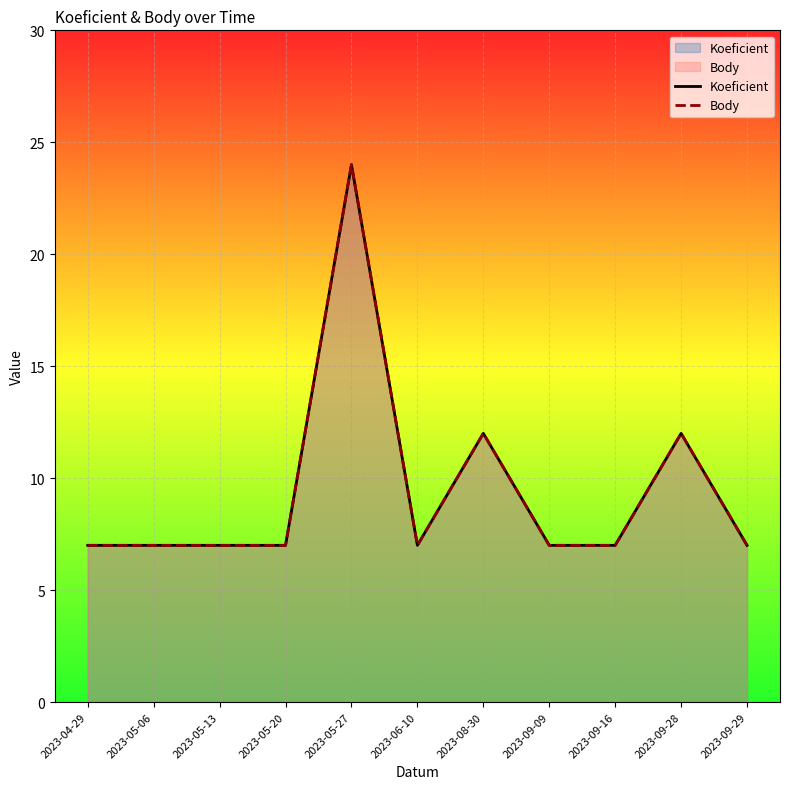

How many data points does each series have?

11